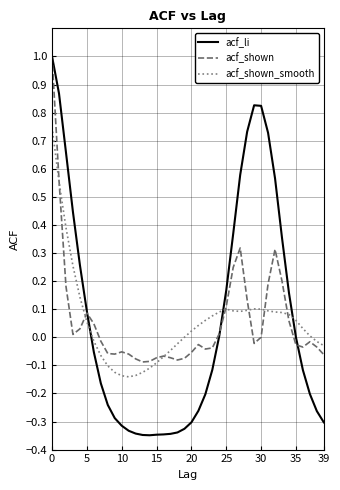

Which series has the largest range (max minus min)?

acf_li